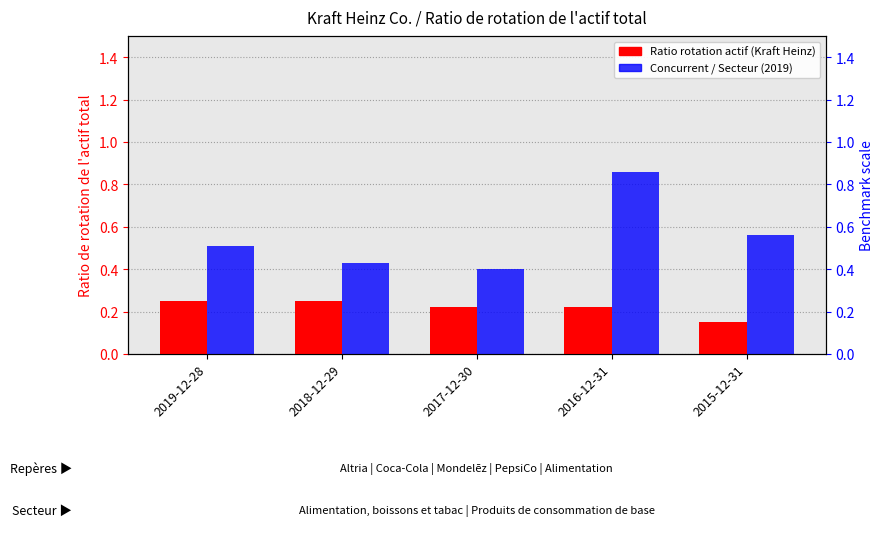

What is the value of the Ratio de rotation de l'actif total (Kraft Heinz) bar at the 5th from the left?

0.1